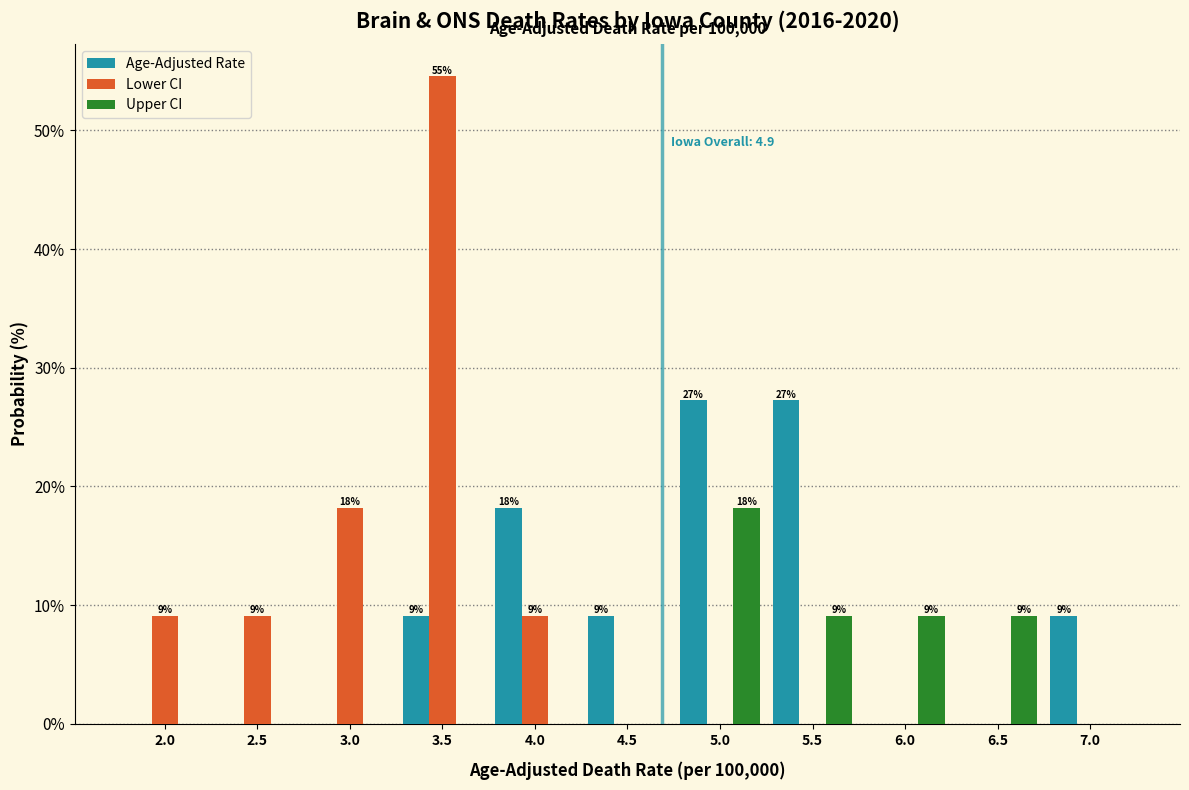

What is the sum of all Age-Adjusted Rate values?

100.0